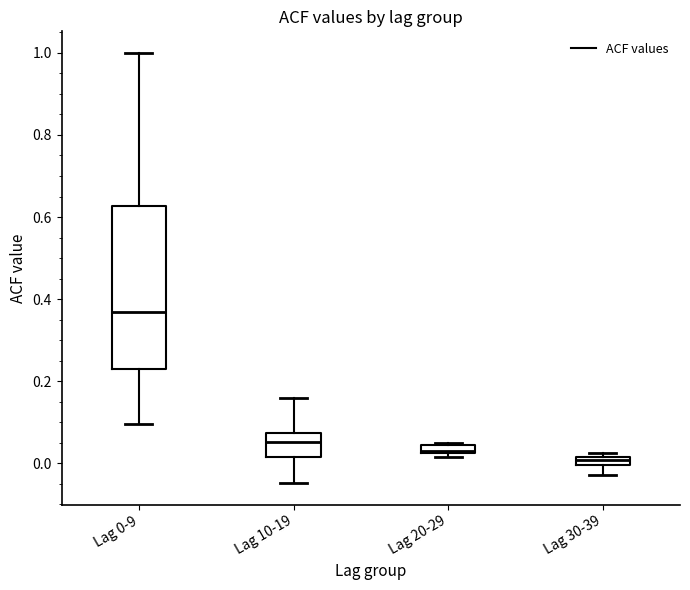

Which box has the highest median line?

Lag 0-9